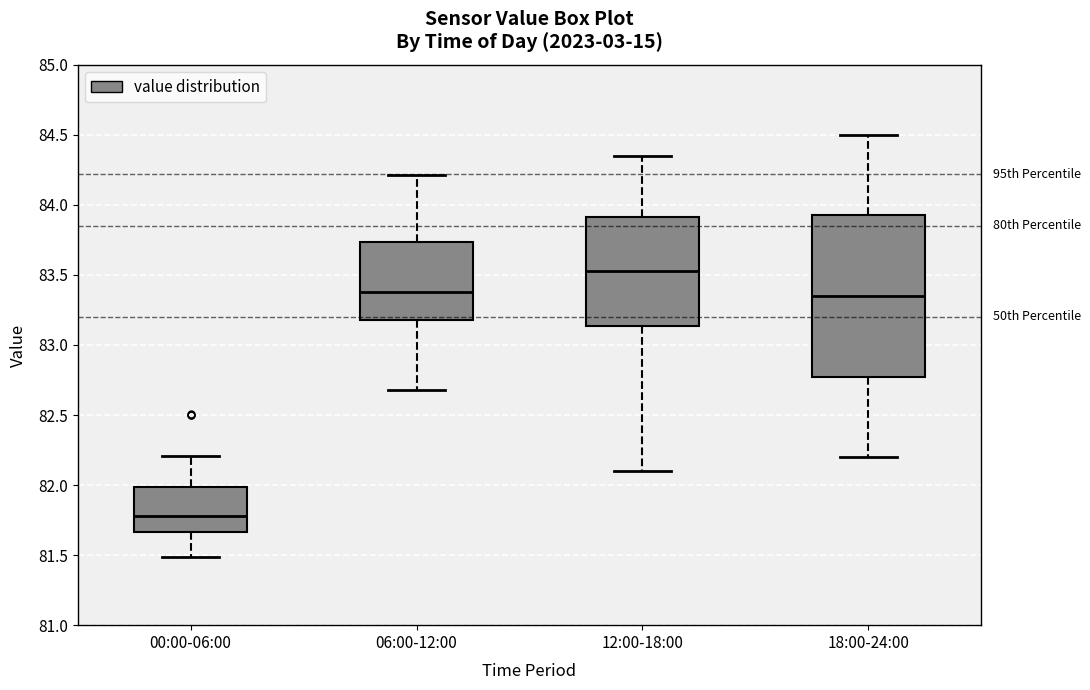

Which box is the tallest, from its lower edge to its upper edge?

18:00-24:00